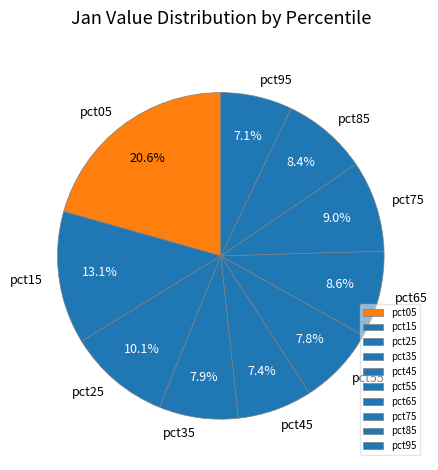

True or false: pct45 accounts for 21% of the total.

False